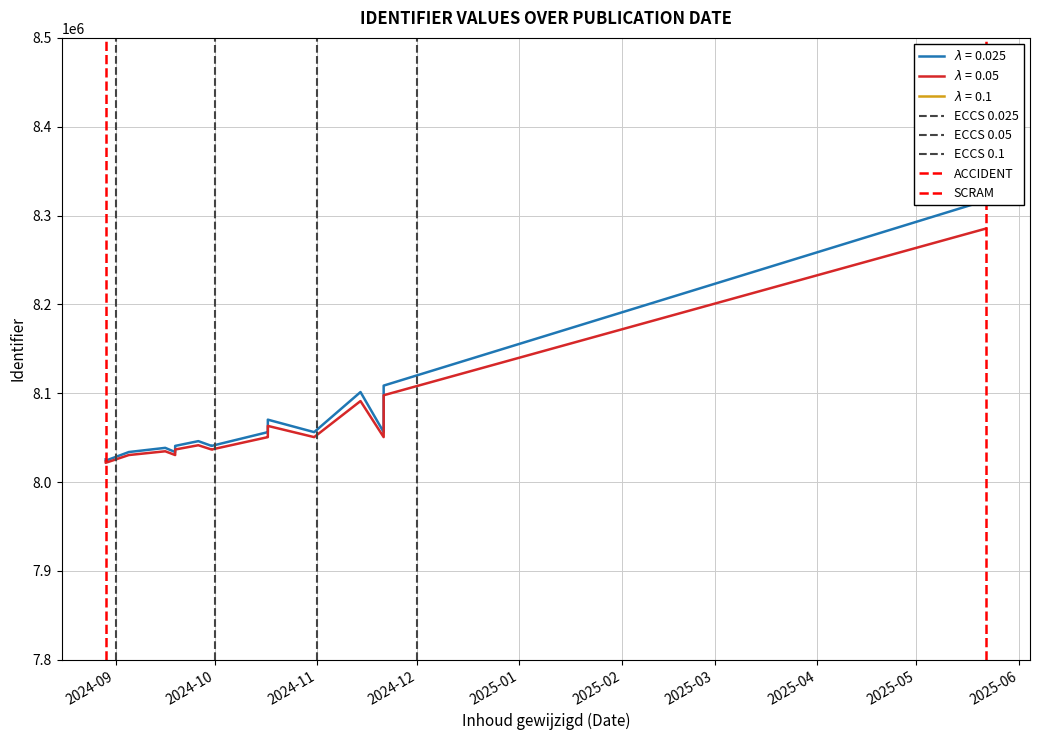

Which series has the largest range (max minus min)?

ECCS 0.025